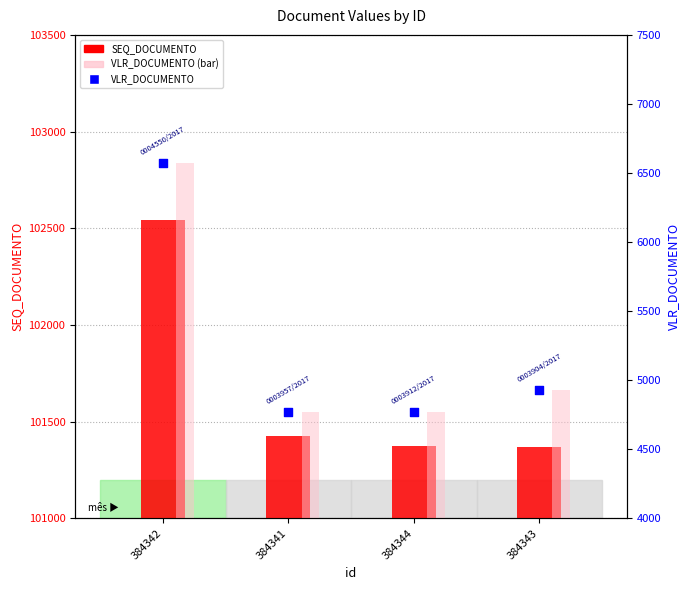

Which series has the largest total across all categories?

SEQ_DOCUMENTO